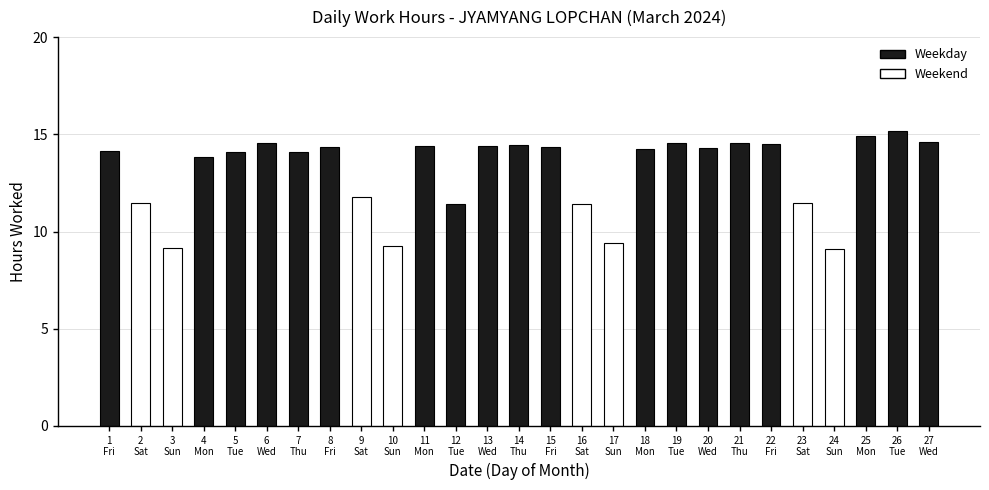

What is the value of the 9th bar from the left?

11.8